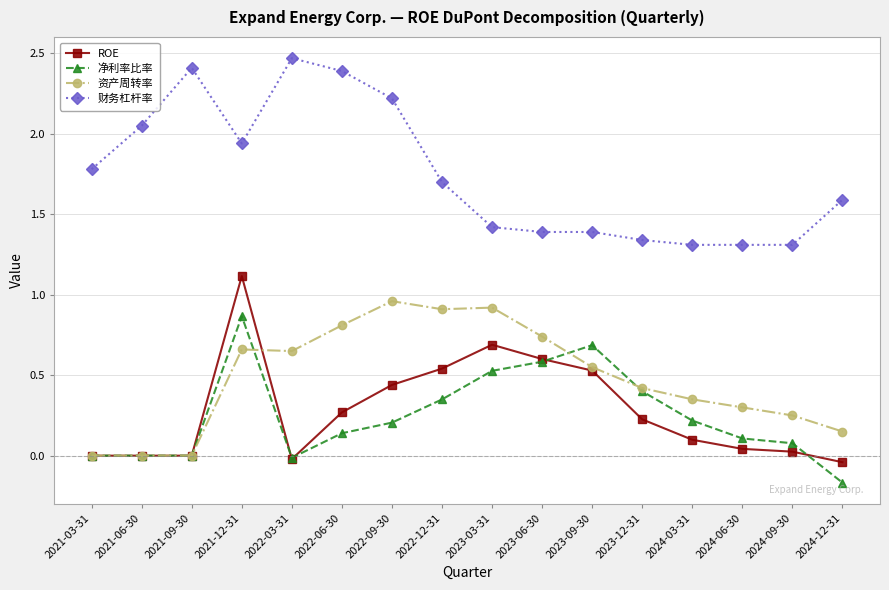

What is the spread (max minus min) of values at 2022-06-30?

2.3